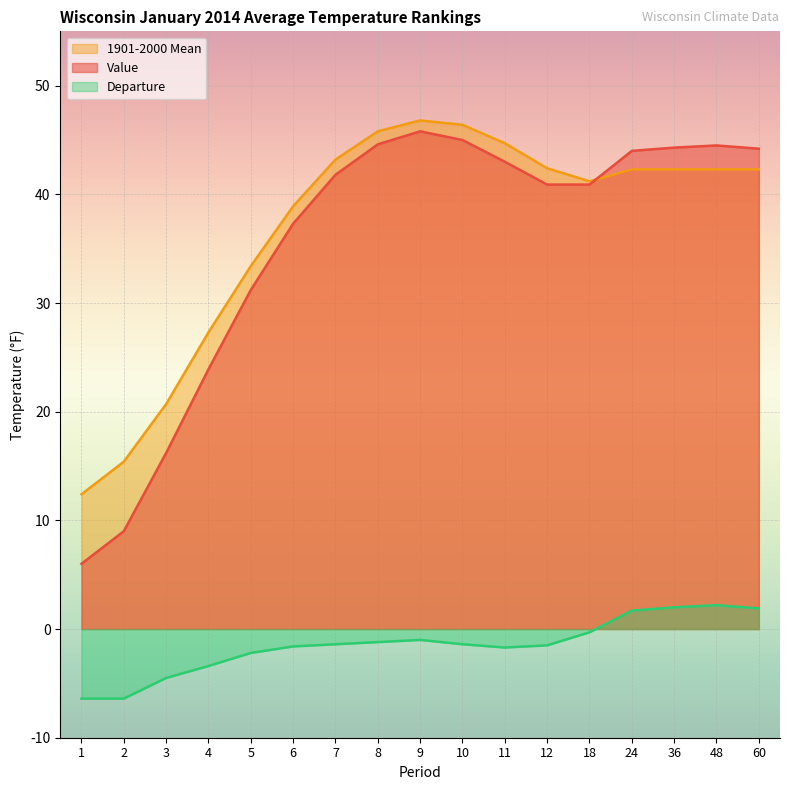

Count the number of data series in this chart.

3